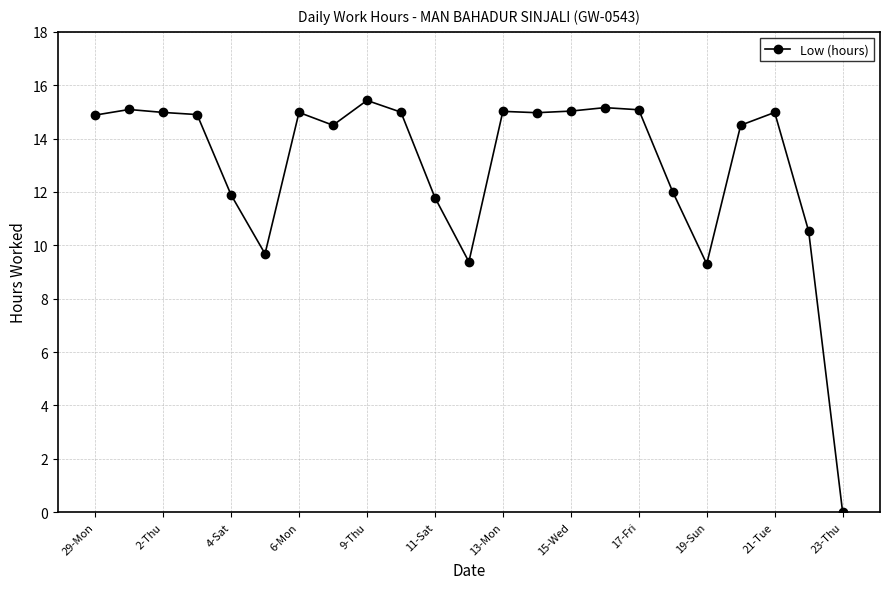

What is the difference between the maximum and minimum values?

15.4